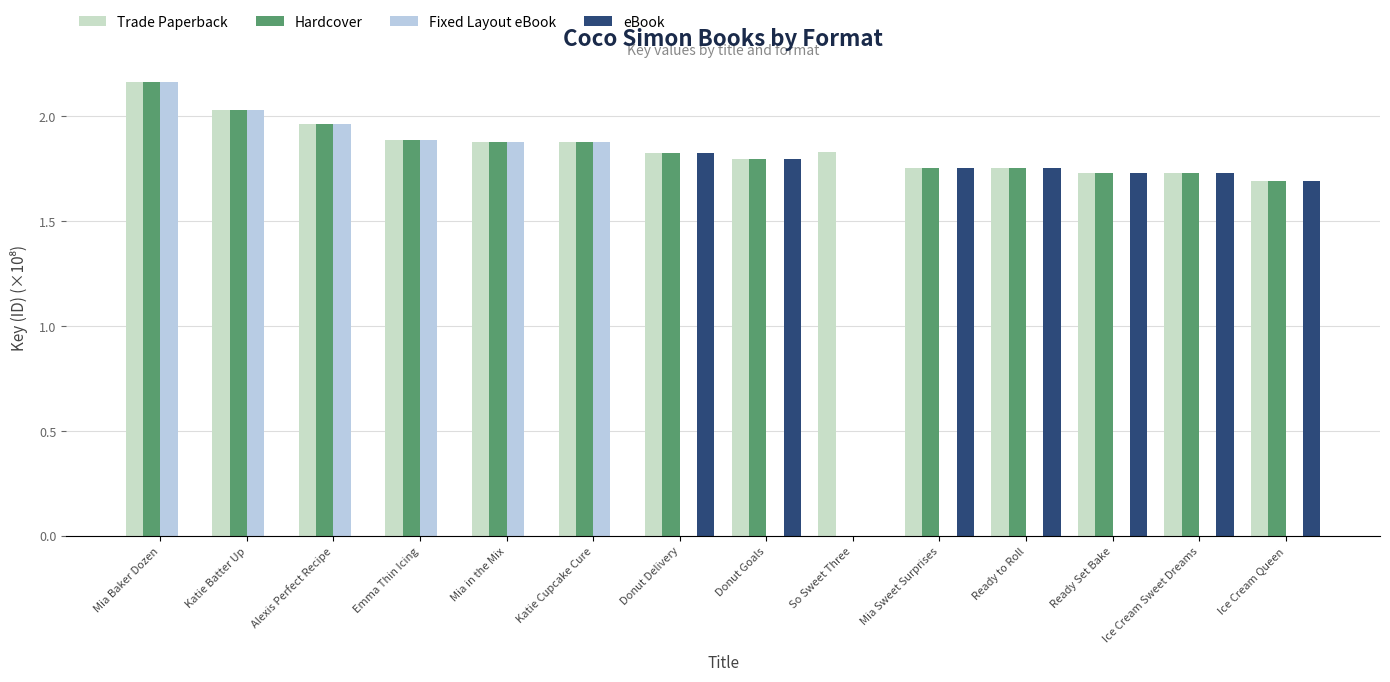

How many groups of bars are there?

14